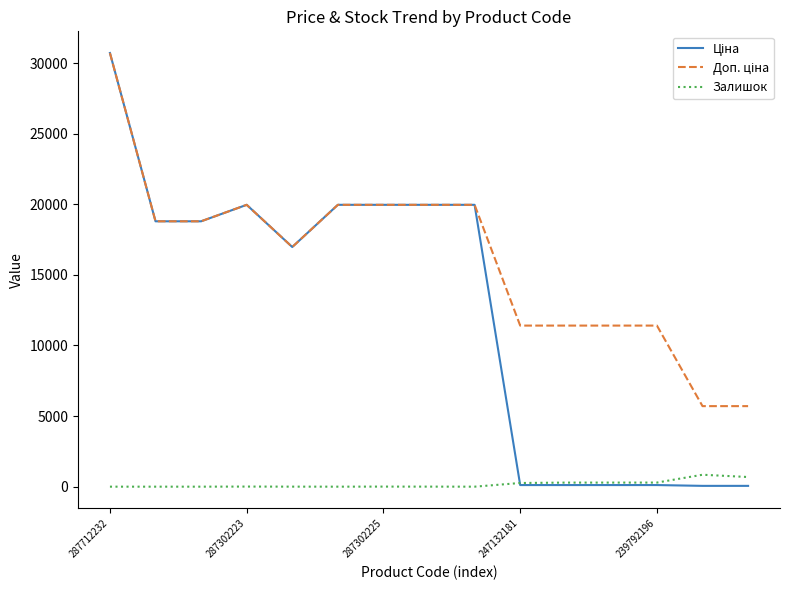

At which category does the chart reach its peak across all series?

287712232